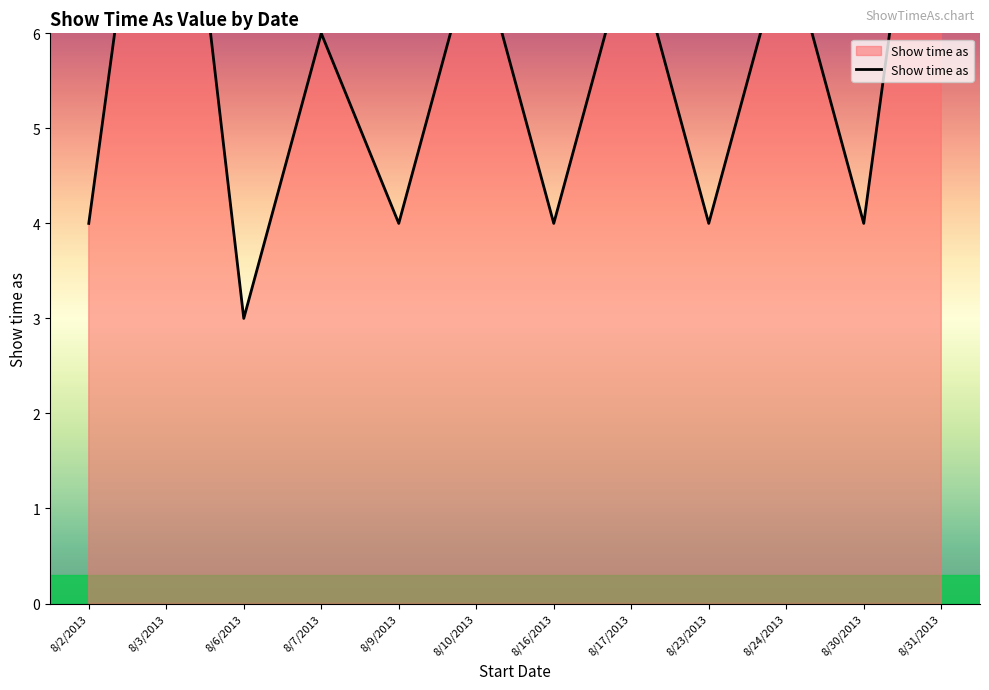

Reading left to right, extract all data points from this chart.

8/2/2013=4	8/3/2013=10	8/6/2013=3	8/7/2013=6	8/9/2013=4	8/10/2013=7	8/16/2013=4	8/17/2013=7	8/23/2013=4	8/24/2013=7	8/30/2013=4	8/31/2013=10